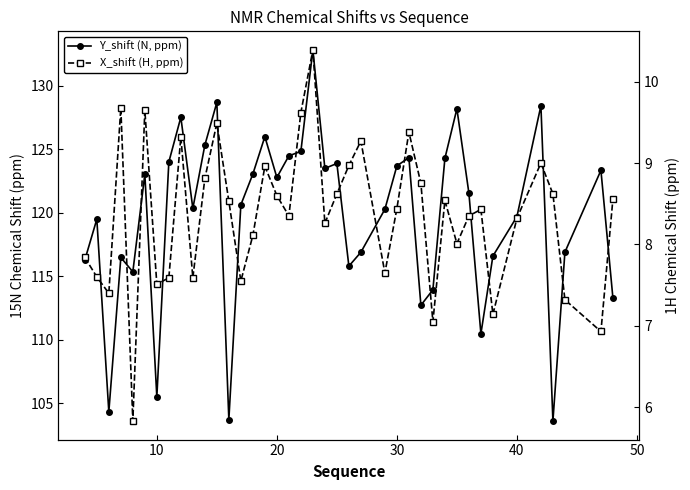

Is the value of Y_shift (N, ppm) at 50 greater than the value of X_shift (H, ppm) at 14?

Yes